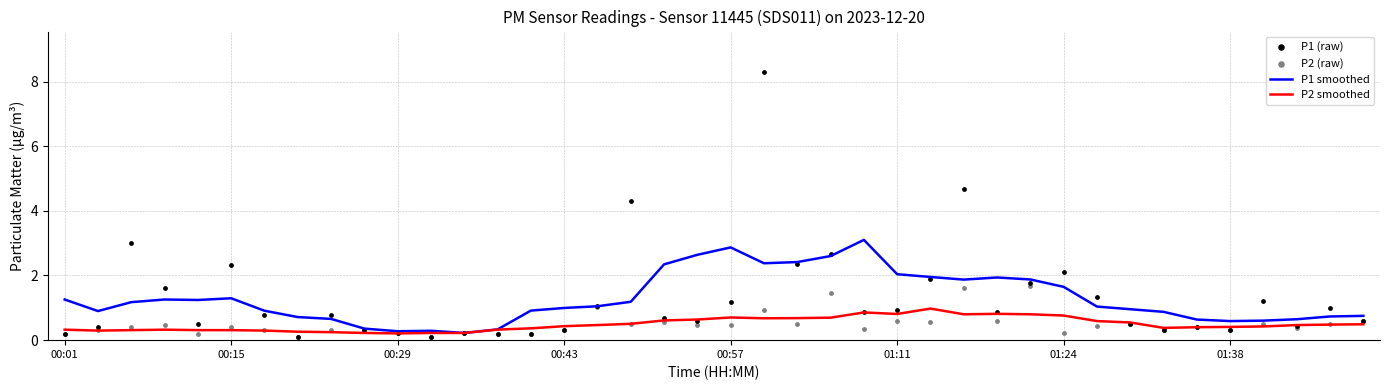

What is the total value across all series at 39?

2.4